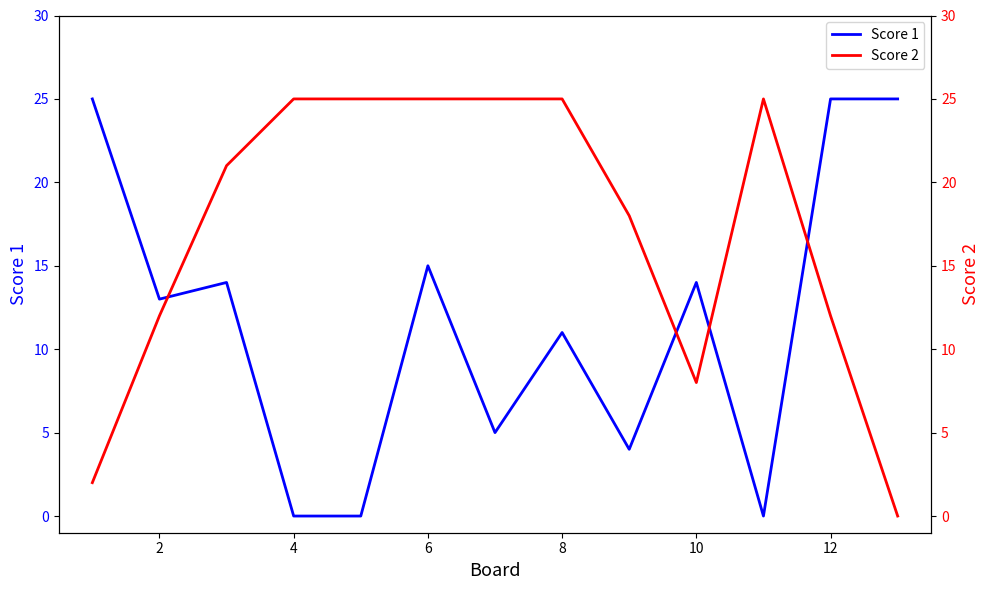

How many Score 2 values are between 12 and 25?

10